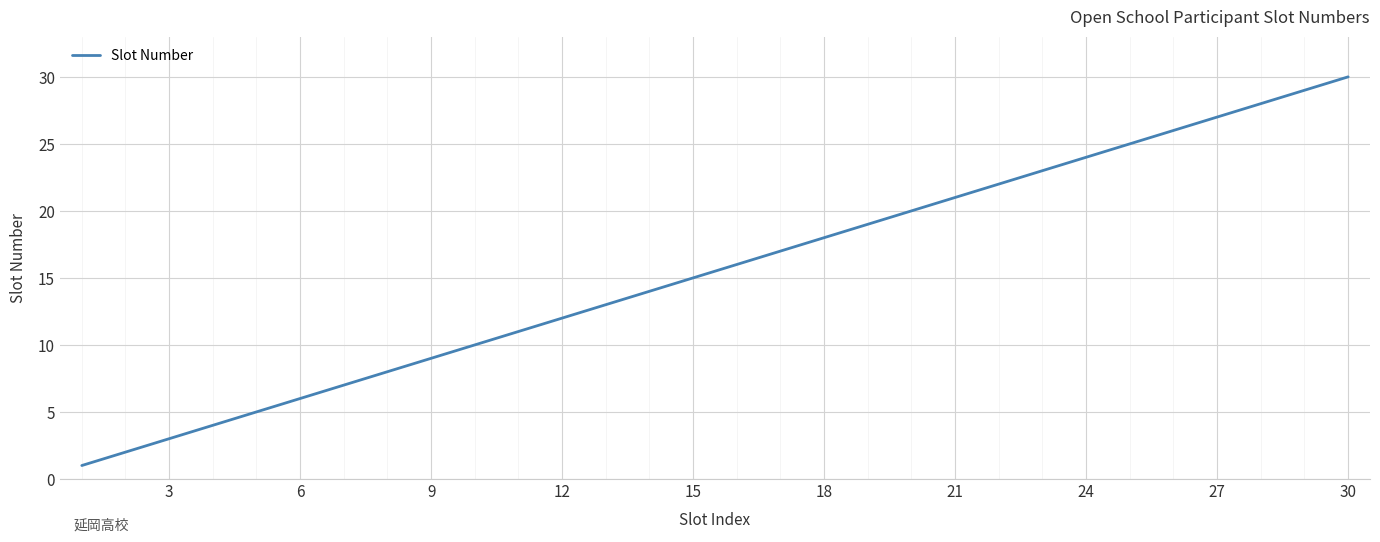

True or false: the data has more than 1 interior local peaks.

False